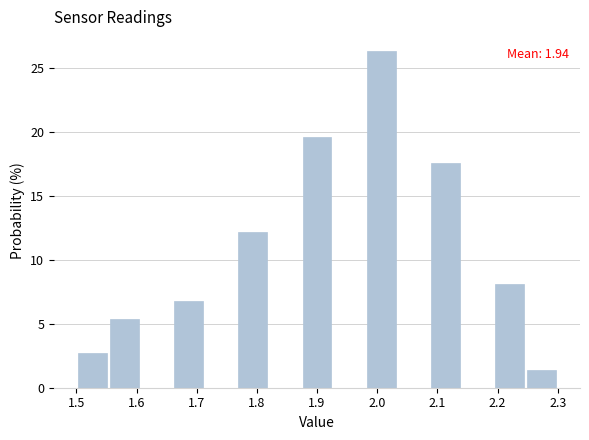

Which range on the x-axis has the tallest bar?

1.98 to 2.03